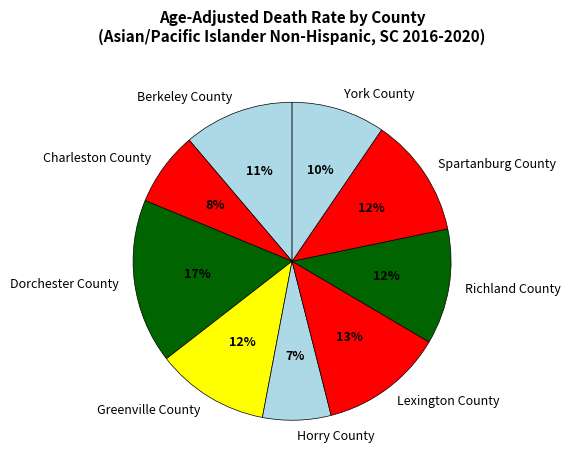

To the nearest percent, what portion does Berkeley County represent?

11%